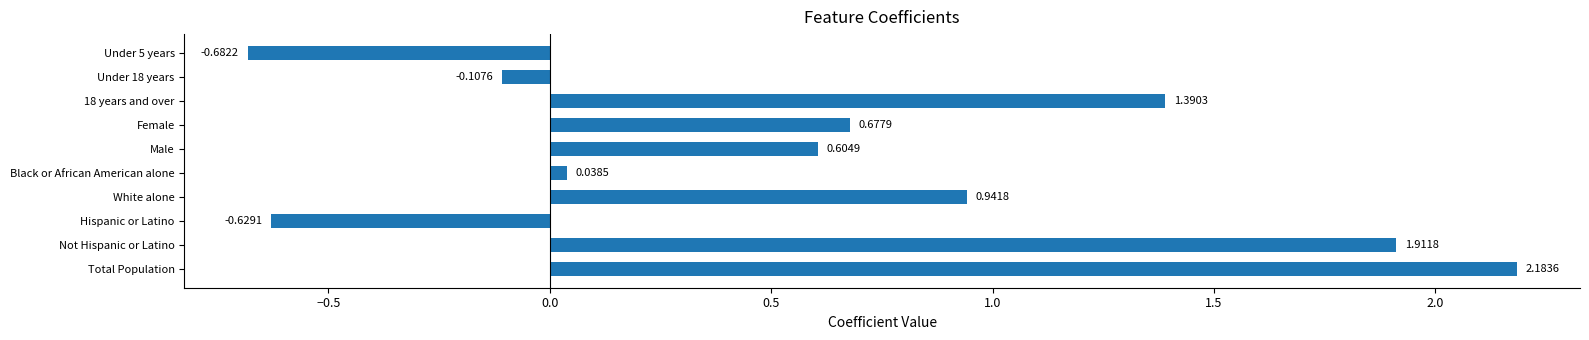

Which has a higher value, 18 years and over or Total Population?

Total Population